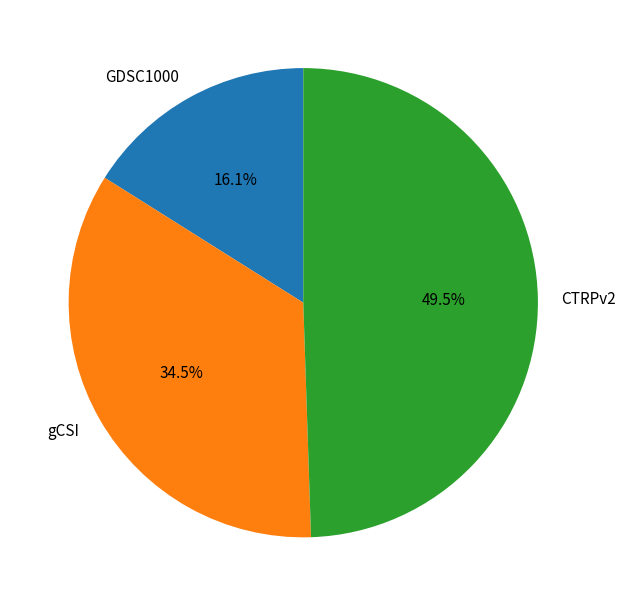

Which category has the smallest portion of the pie?

GDSC1000